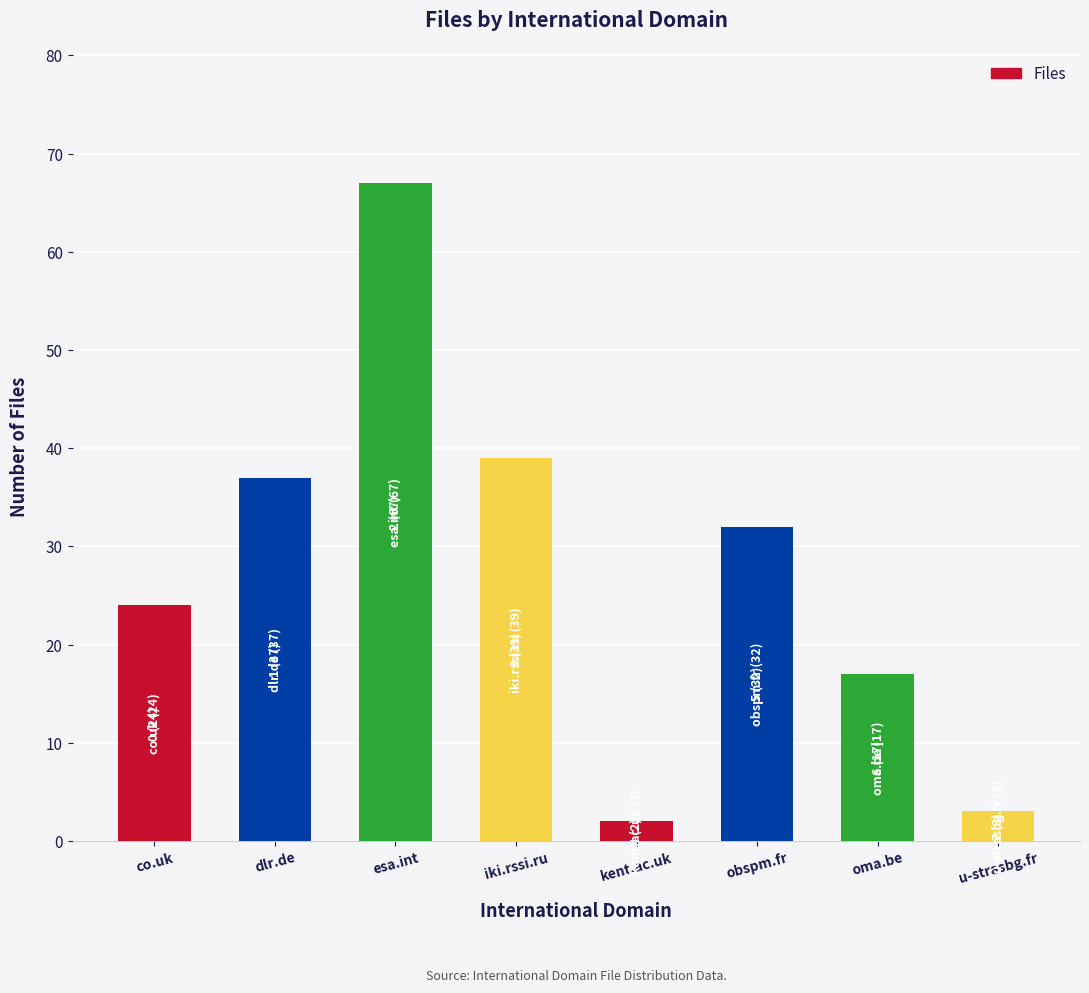

The value at kent.ac.uk is 2. True or false?

True